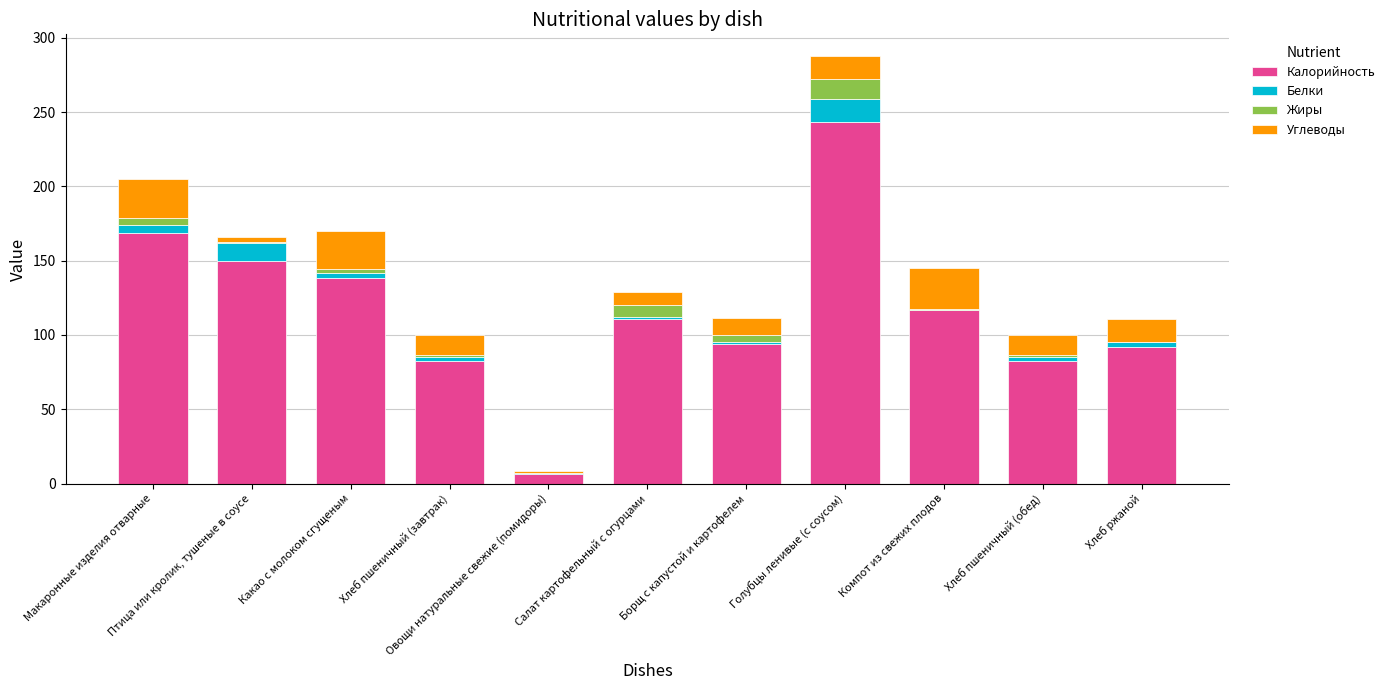

Are the bars grouped side by side (vs. stacked)?

No